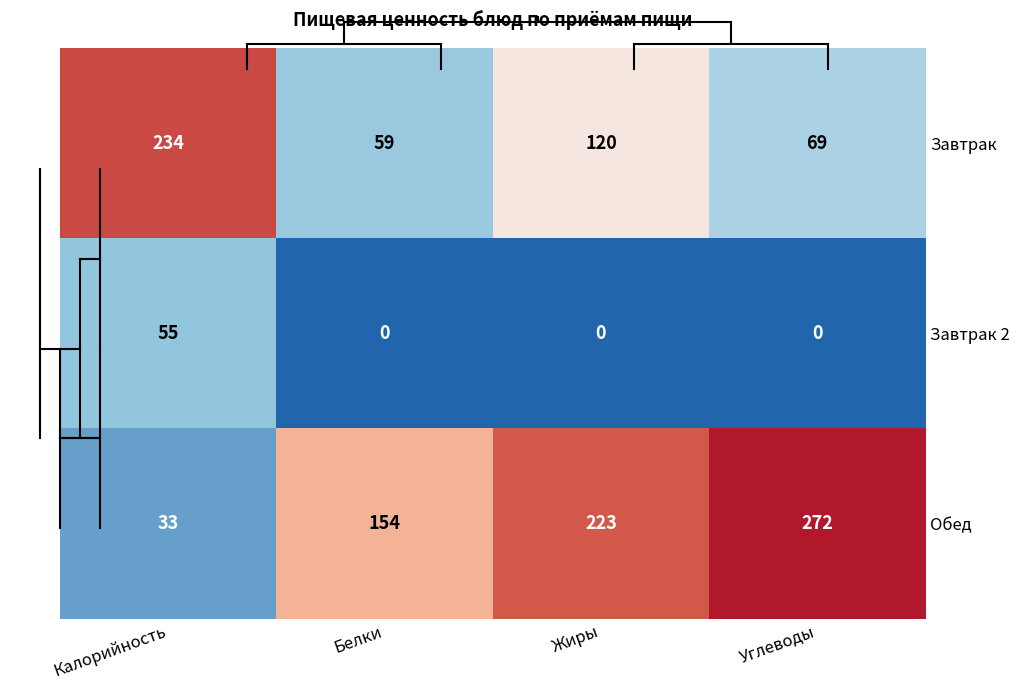

True or false: Завтрак has a value of 120 at Жиры.

True